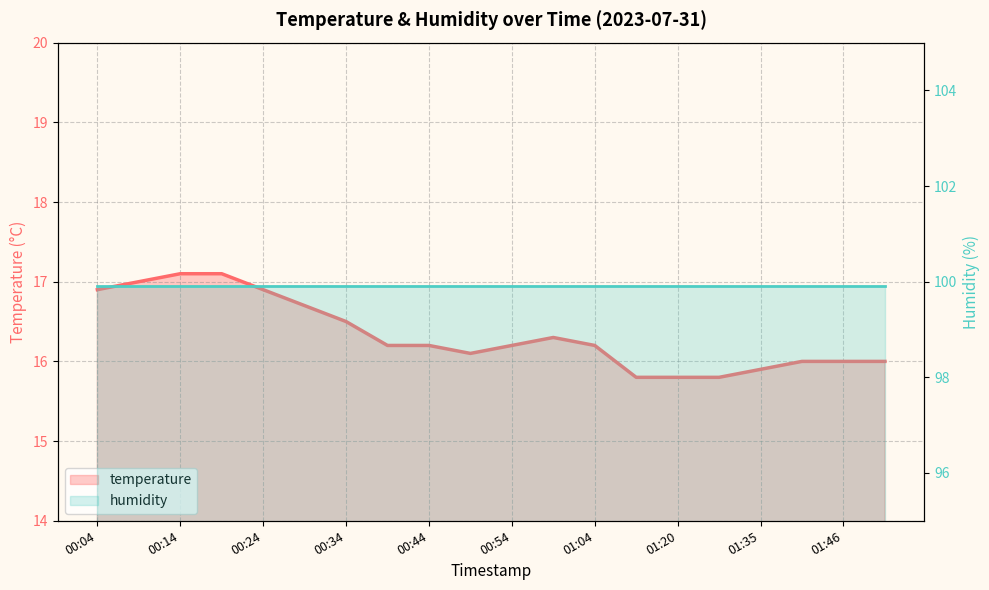

Between 01:30 and 01:15, which is larger?

01:30